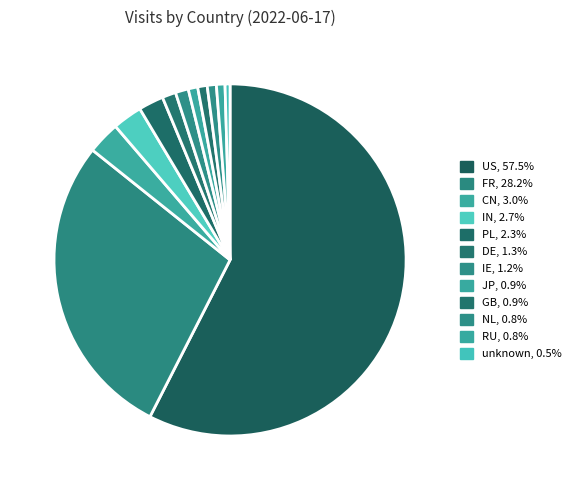

The RU slice represents 6% of the pie. True or false?

False